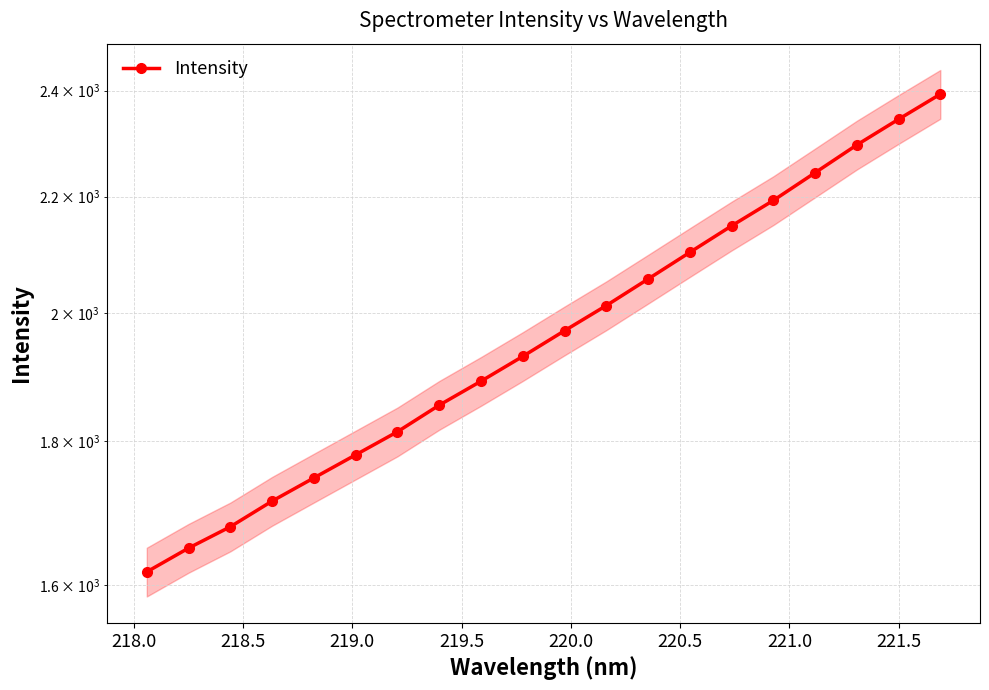

What is the maximum value shown in the chart?

2393.0